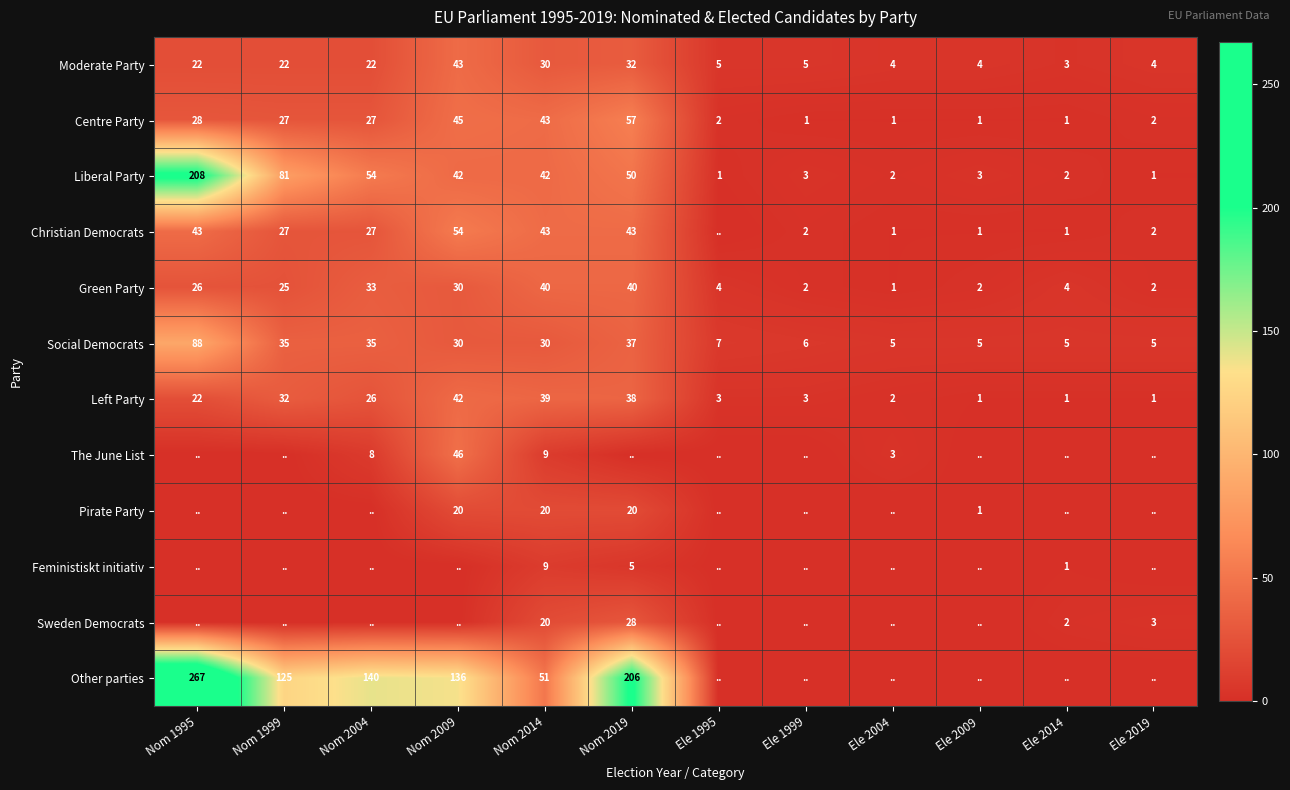

At which category is the sum across all series the highest?

Nom 1995